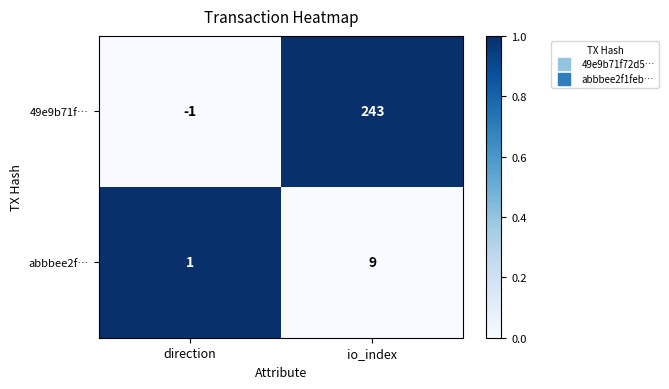

What is the difference between the maximum and minimum values in the abbbee2f… series?

8